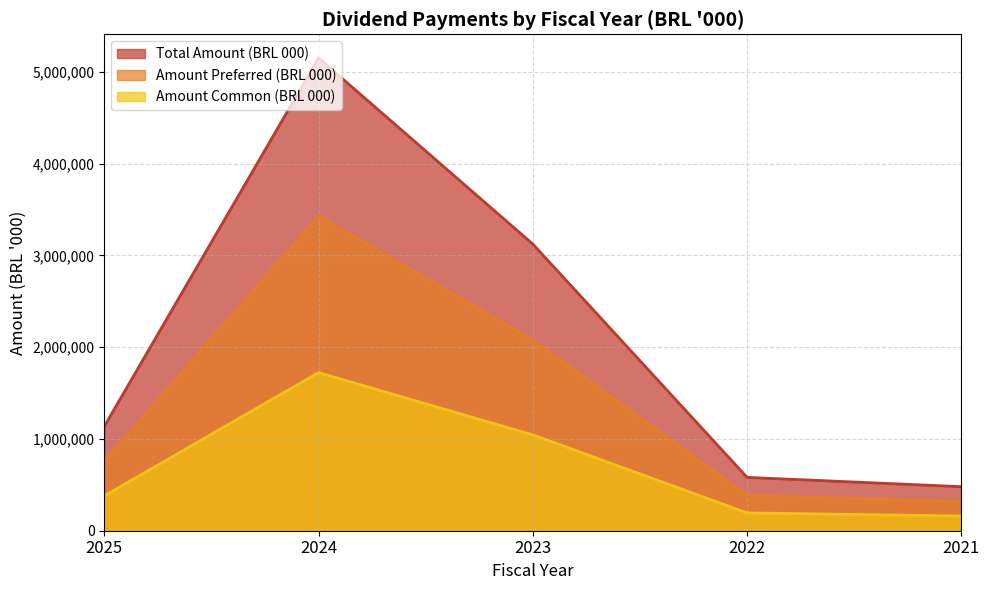

True or false: Total Amount (BRL 000) and Amount Preferred (BRL 000) intersect in this chart.

False